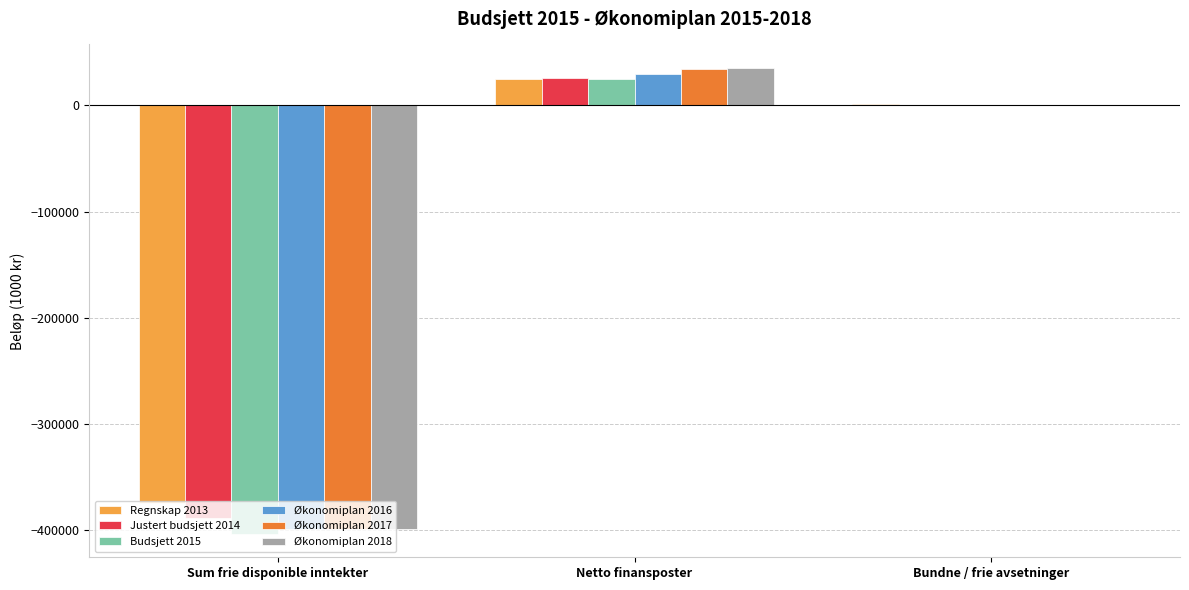

Which series has the largest total across all categories?

Regnskap 2013